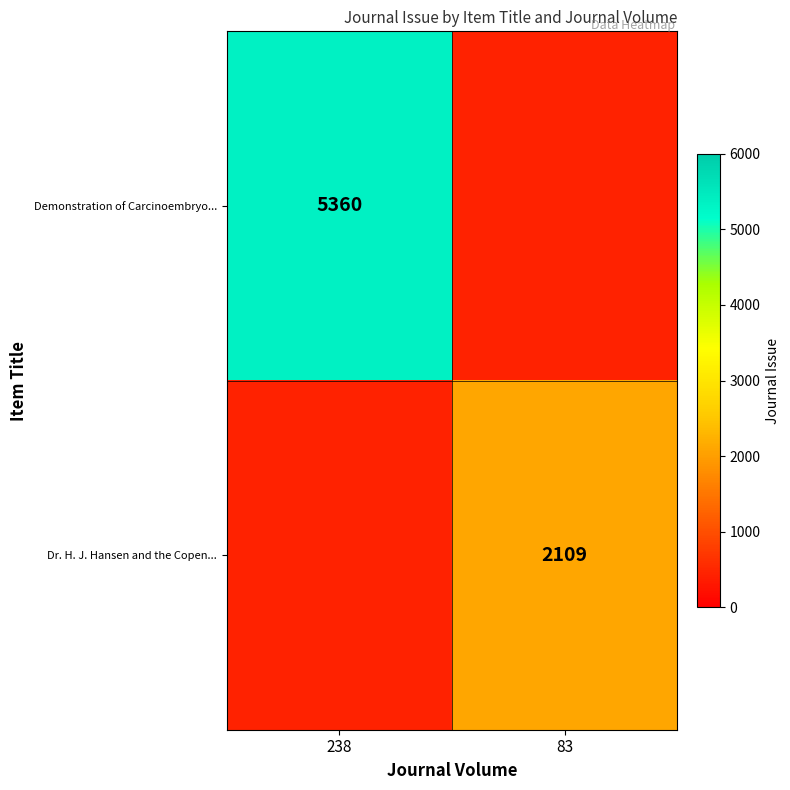

Which label corresponds to the largest value in the chart?

238